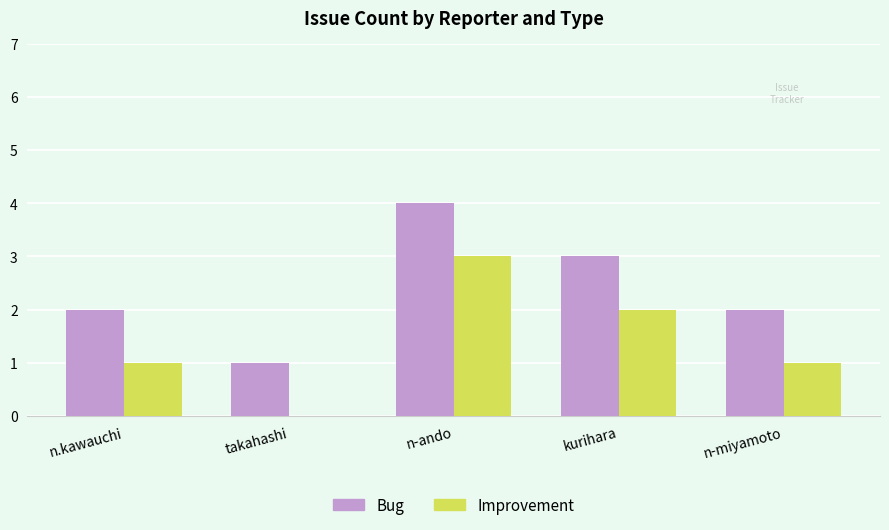

What is the average value of the Improvement series?

1